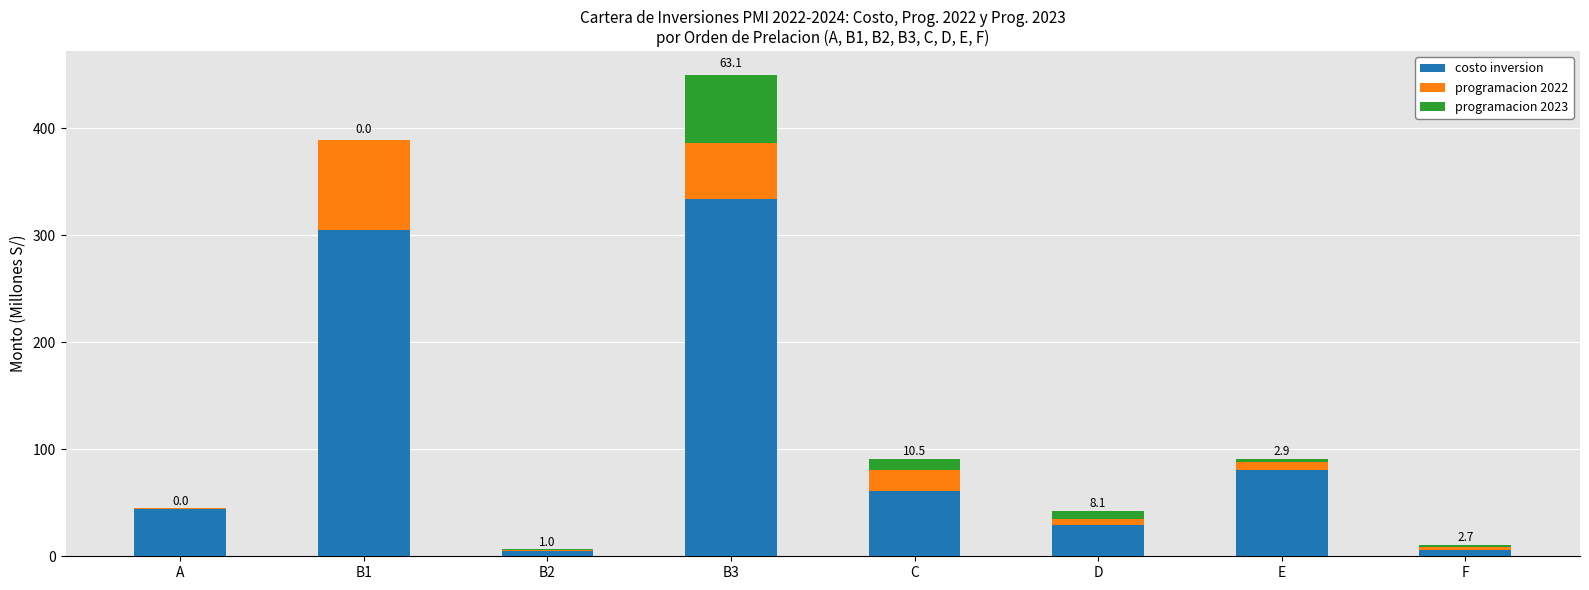

The costo inversion series shows 43.7 at A. True or false?

True